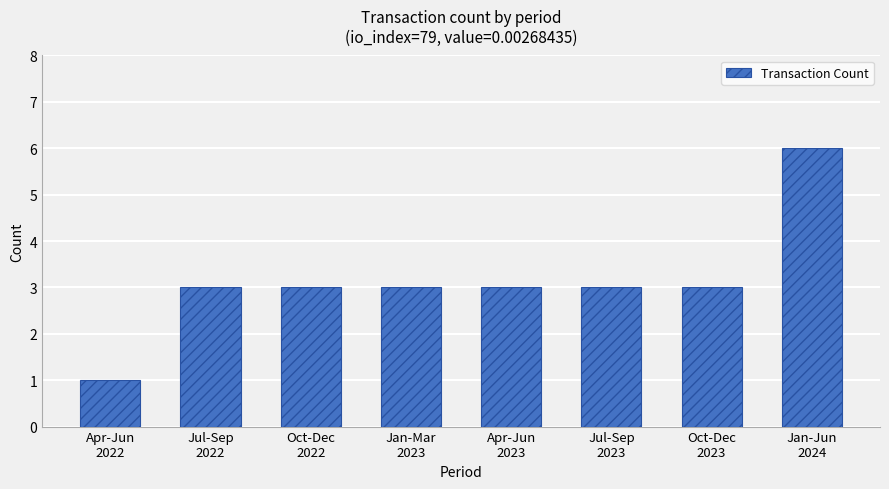

Does the chart contain any negative values?

No